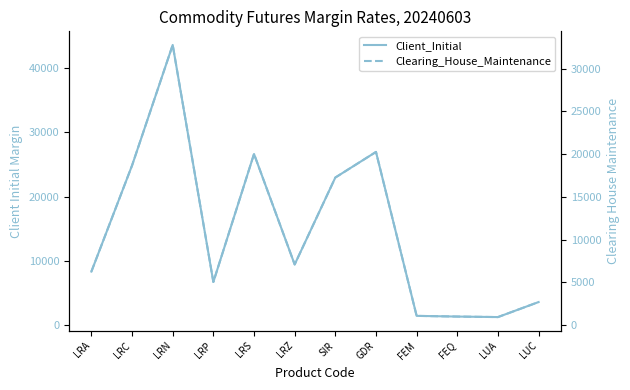

At which category does Clearing_House_Maintenance reach its first local valley?

LRP